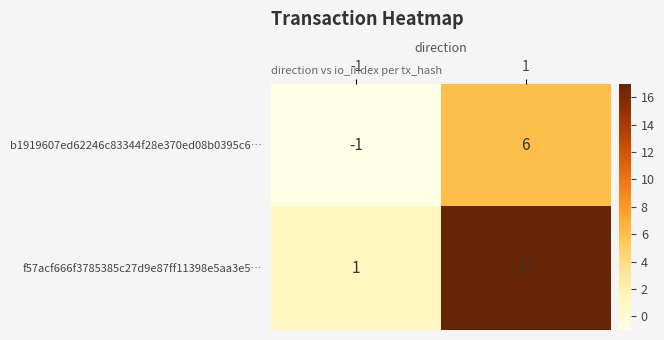

At -1, list the series in order from largest to smallest.

f57acf666f3785385c27d9e87ff11398e5aa3e5…, b1919607ed62246c83344f28e370ed08b0395c6…